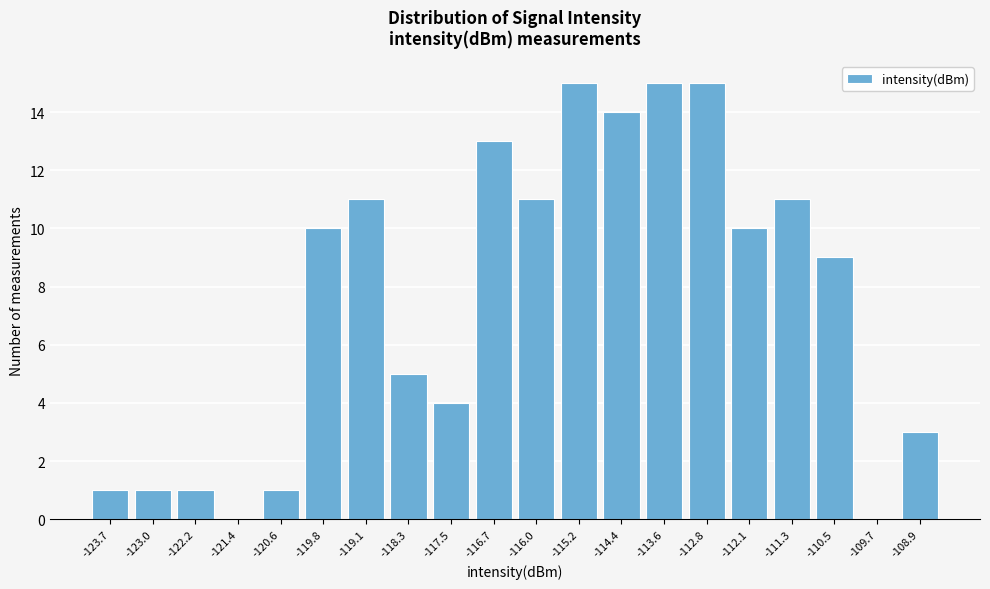

Reading left to right, list all the values displayed in this chart.

-123.7=1	-123.0=1	-122.2=1	-121.4=0	-120.6=1	-119.8=10	-119.1=11	-118.3=5	-117.5=4	-116.7=13	-116.0=11	-115.2=15	-114.4=14	-113.6=15	-112.8=15	-112.1=10	-111.3=11	-110.5=9	-109.7=0	-108.9=3